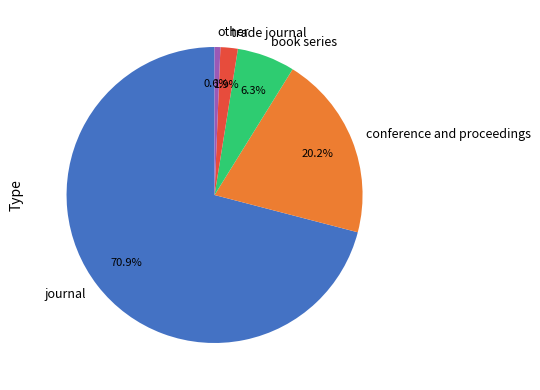

Count the number of slices in the pie.

5